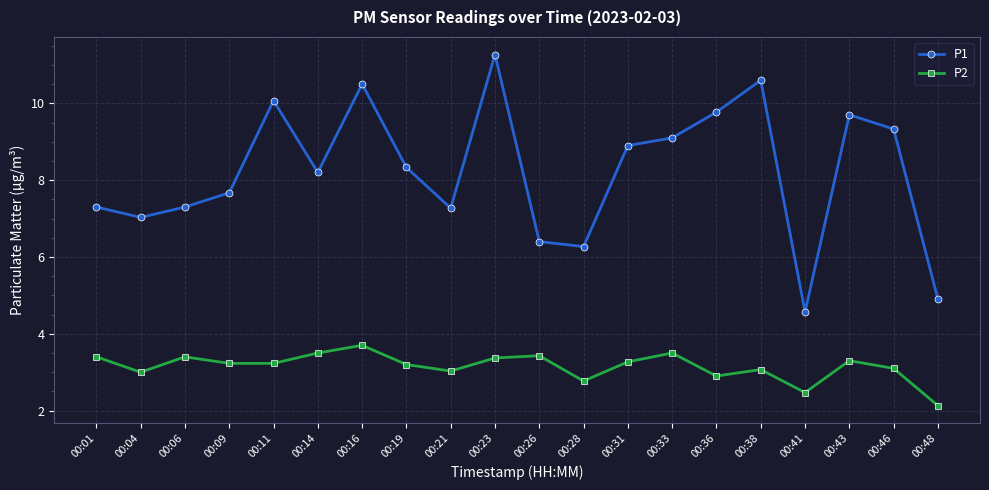

True or false: P1 and P2 cross at least once.

False